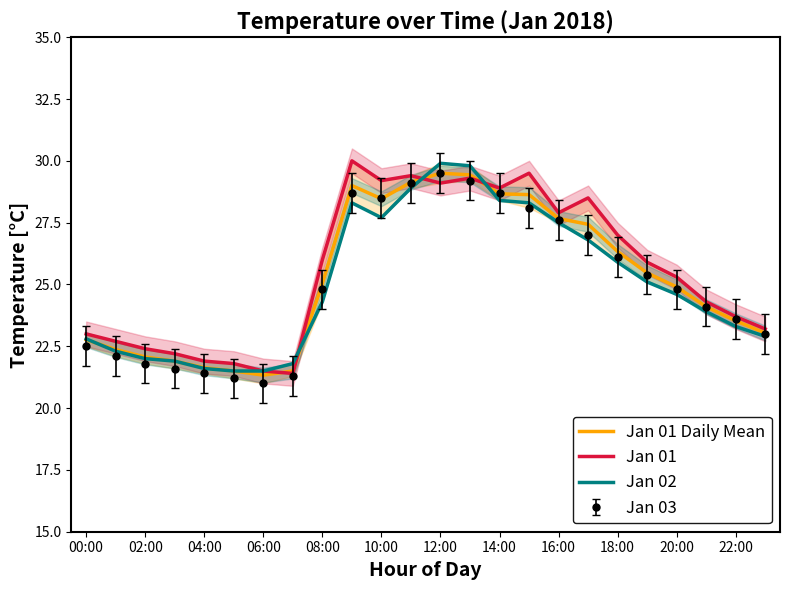

What value does the Jan 01 Daily Mean series have at 14:00?

28.7